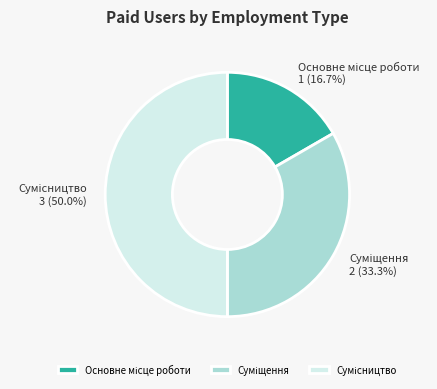

Count the number of slices in the pie.

3